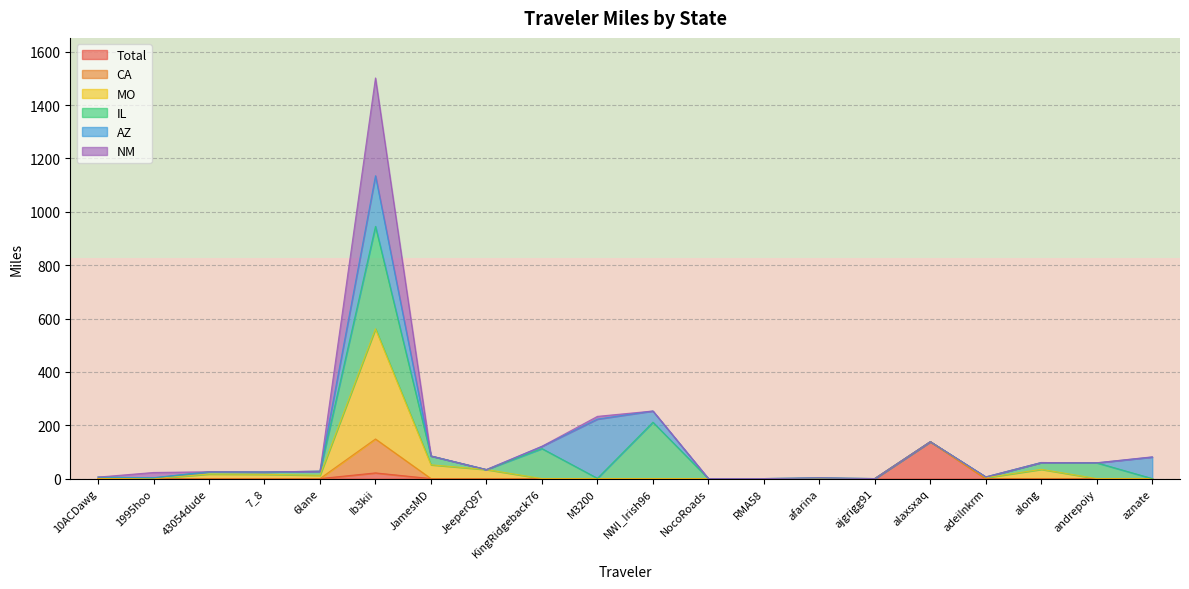

What is the maximum value for Total?

138.2